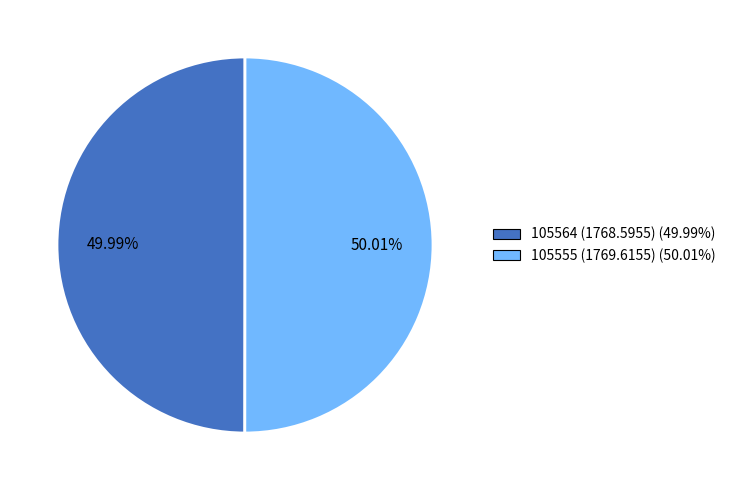

The 105564 slice represents 6% of the pie. True or false?

False